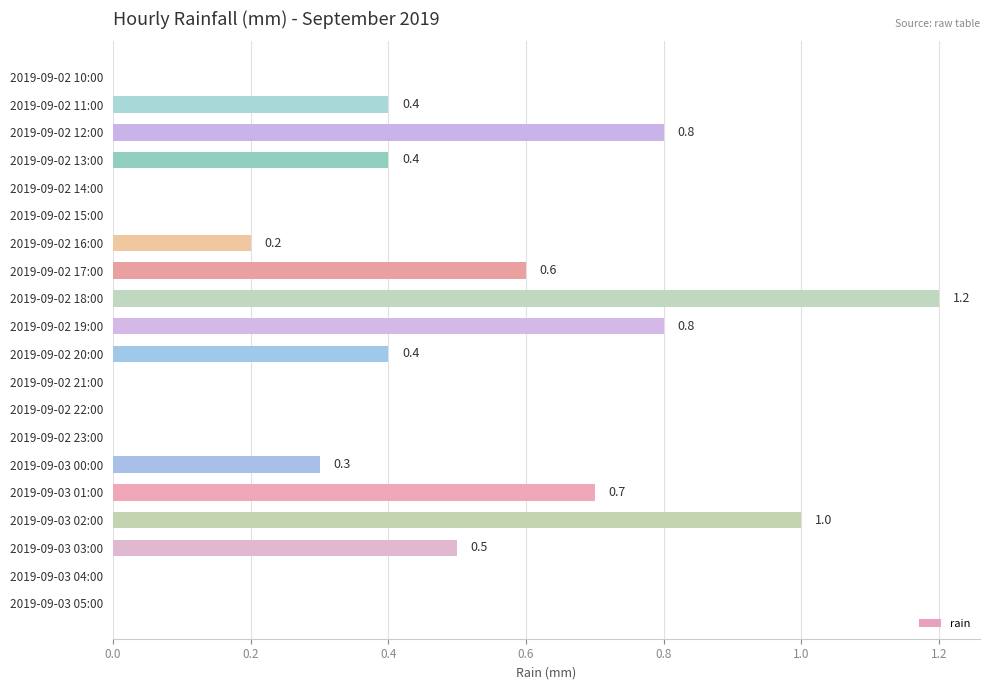

The value at 2019-09-02 21:00 is 0.0. True or false?

True